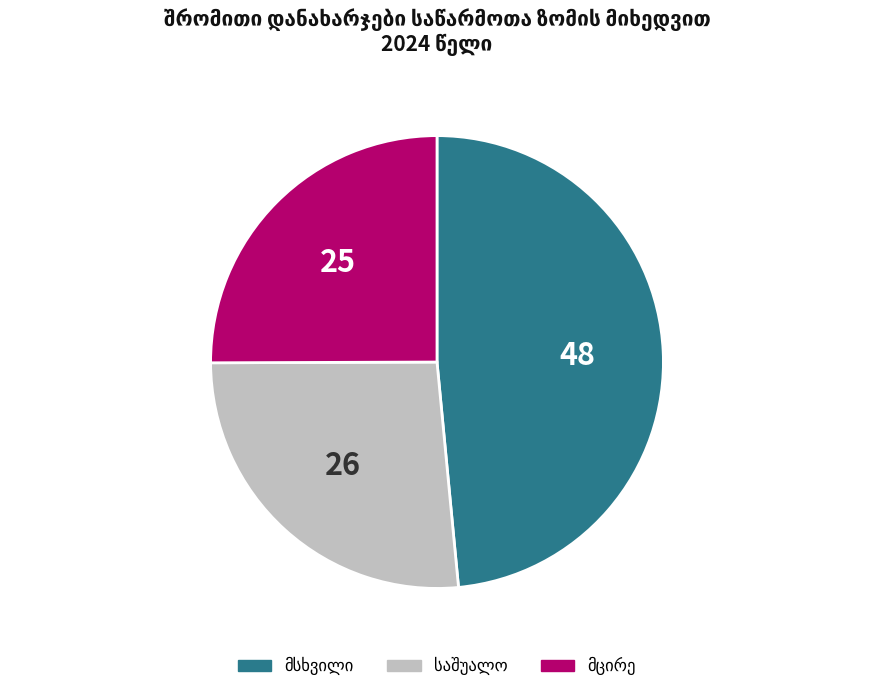

Is there a majority slice in this chart?

No